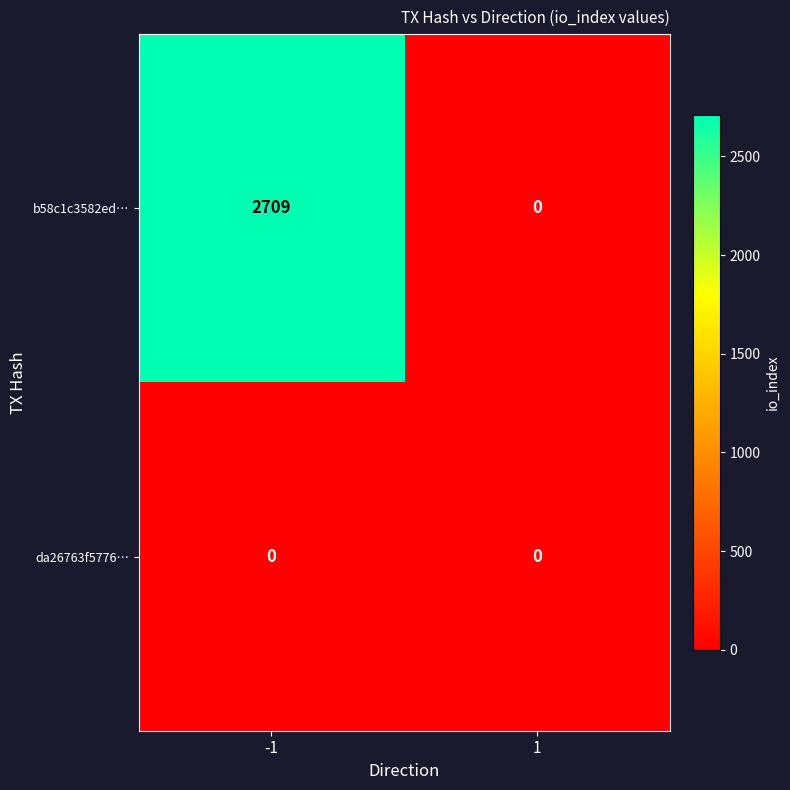

Reading left to right, list all the values displayed in this chart.

b58c1c3582ed…: -1=2709	1=0
da26763f5776…: -1=0	1=0